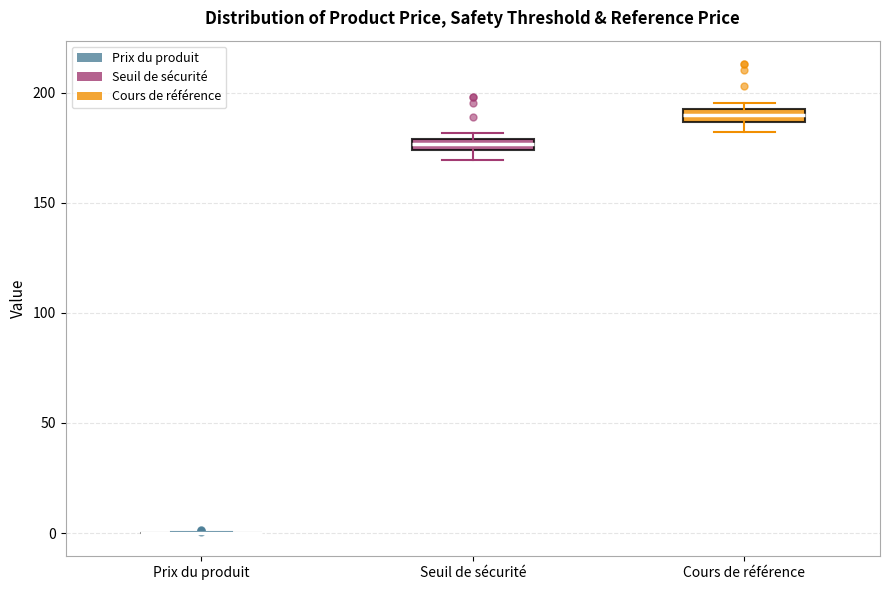

Where is the lower edge of the box for Seuil de sécurité on the y-axis? The values are not printed on the chart, so give them approximately, as read against the axis.

175